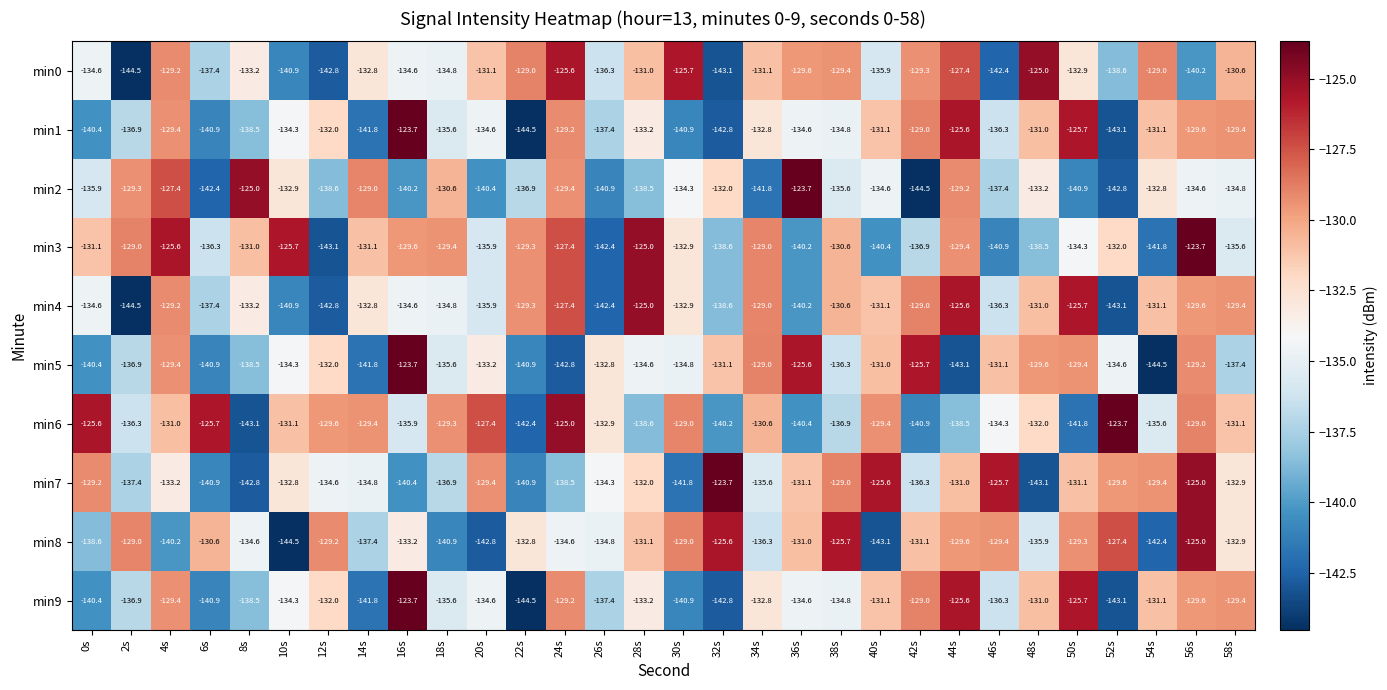

What is the difference between the min3 values at 54s and 20s?

5.9